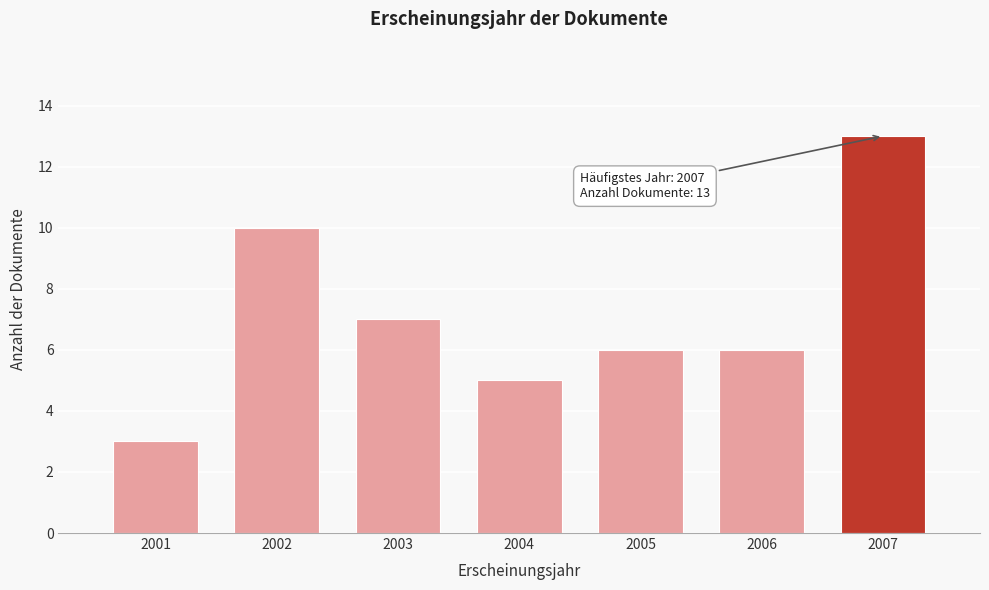

Reading right to left, list all the values displayed in this chart.

13	6	6	5	7	10	3